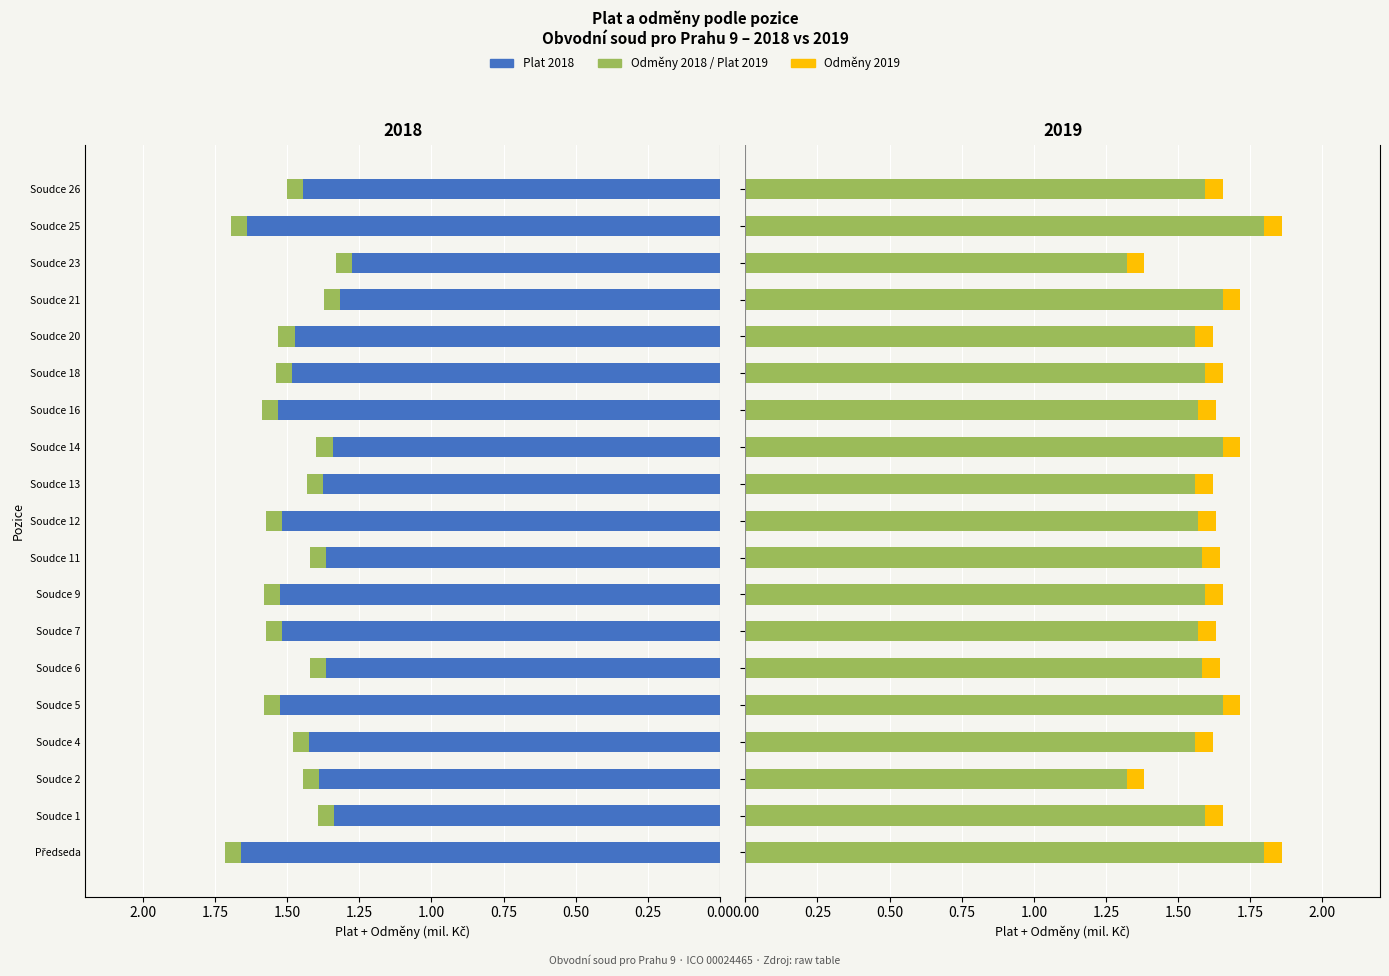

At how many categories does at least one series exceed 1?

19